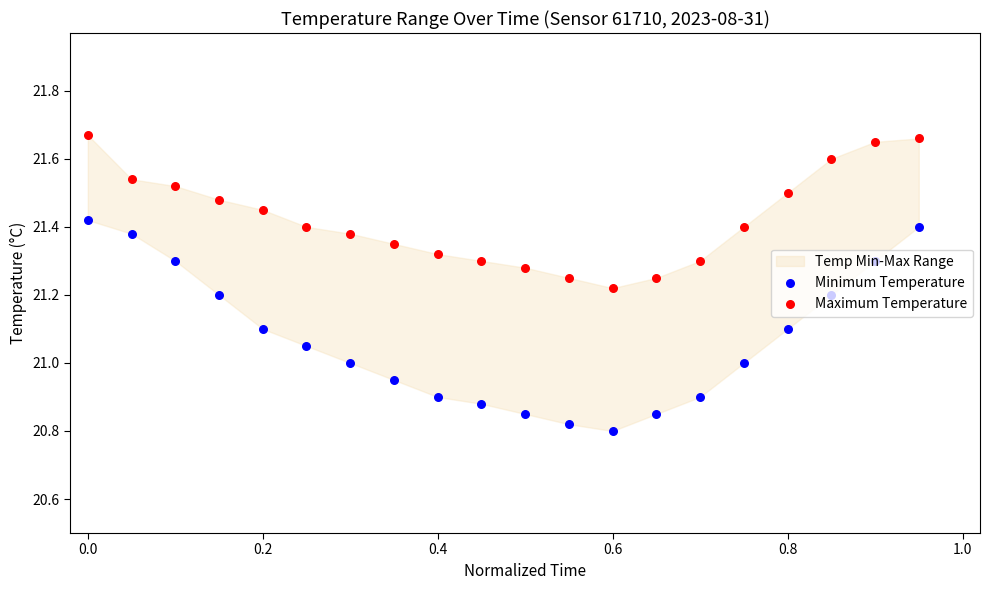

Which series reaches the minimum Y coordinate?

Minimum Temperature